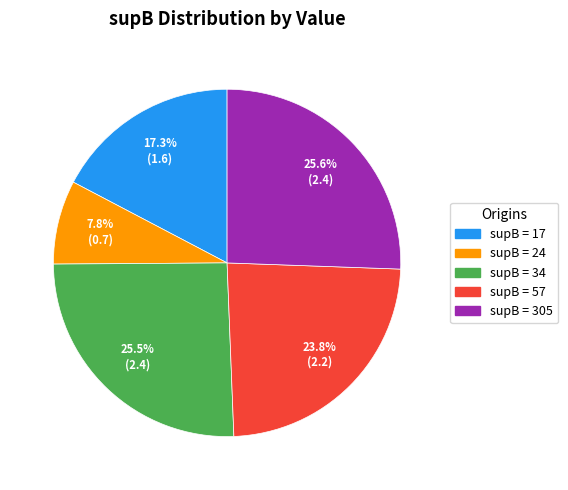

Is there a majority slice in this chart?

No